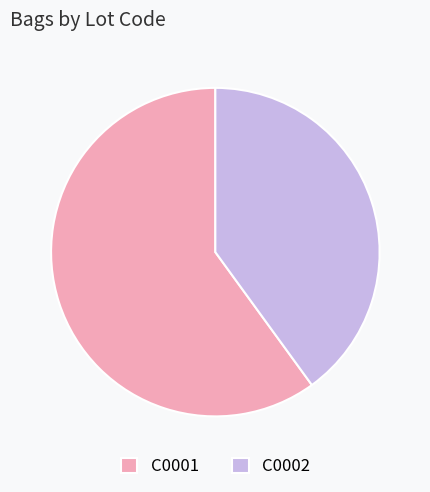

Do C0001 and C0002 together represent more than half of the pie?

Yes